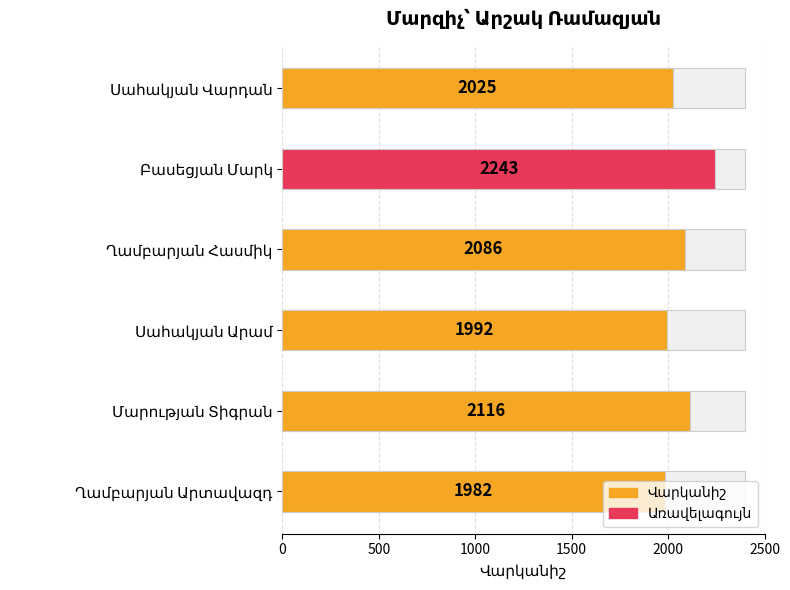

The value at Մարության Տիգրան is 2116. True or false?

True